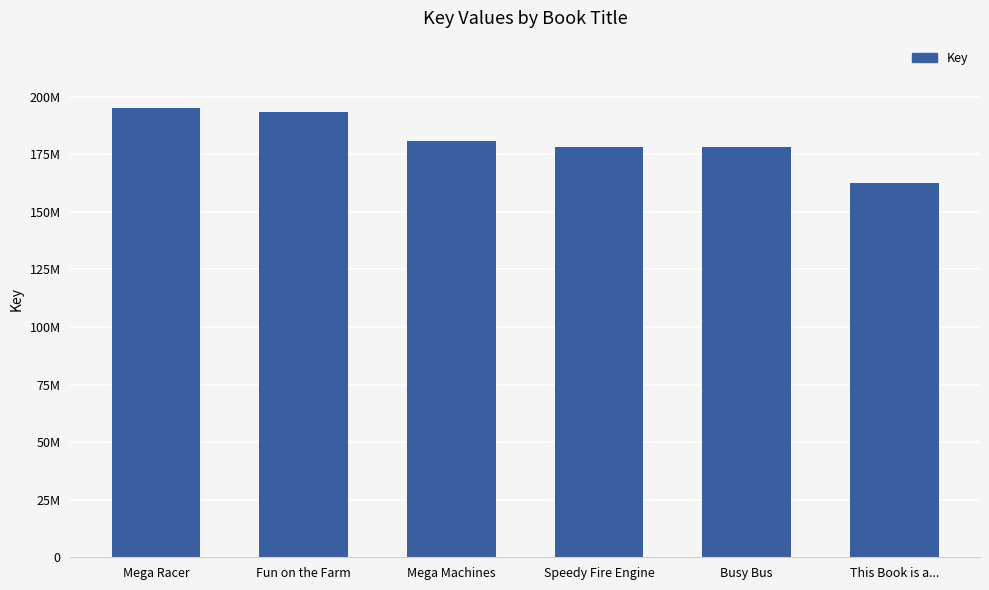

List the labels in order of value, smallest first.

This Book is a..., Busy Bus, Speedy Fire Engine, Mega Machines, Fun on the Farm, Mega Racer